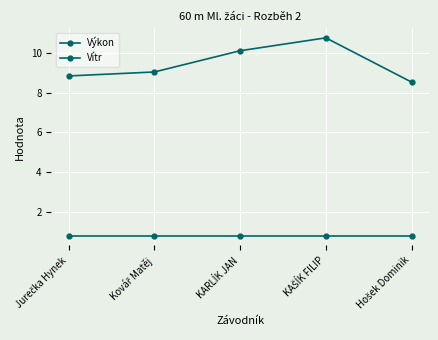

What value does the Výkon series have at KARLÍK JAN?

10.1